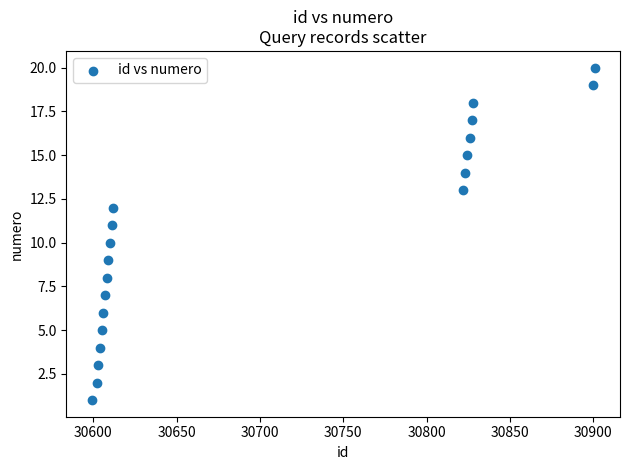

What is the range of Y values (max minus min)?

19